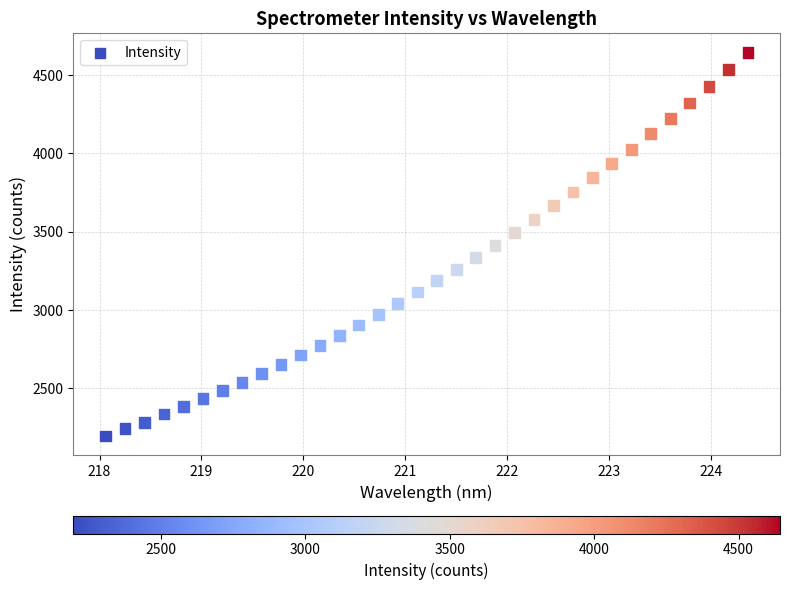

What is the range of Y values (max minus min)?

2446.1